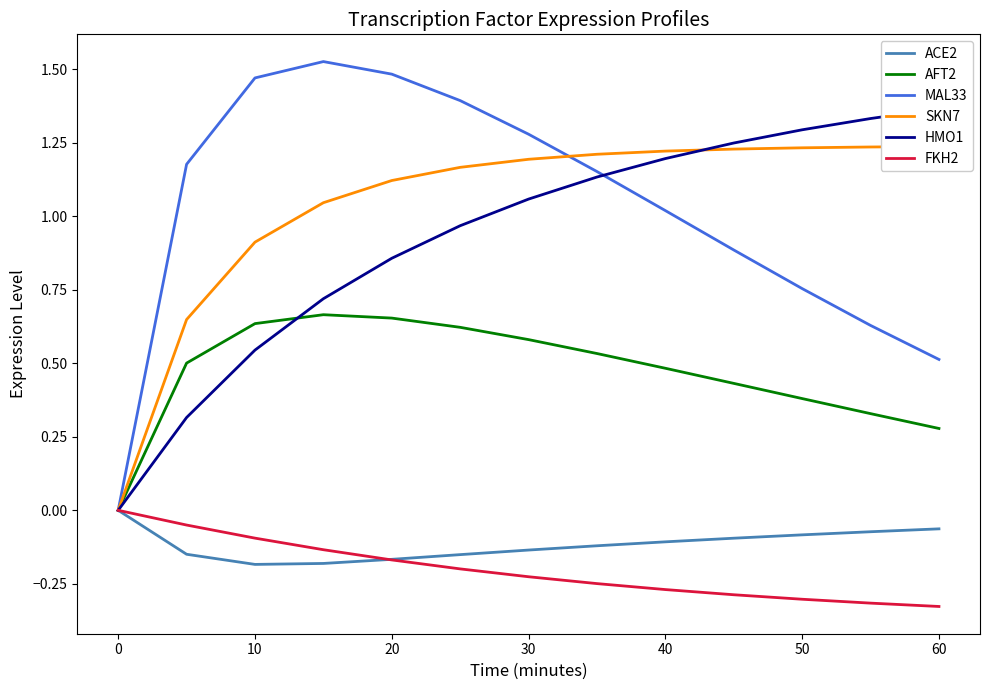

What is the highest value of the MAL33 series?

1.5